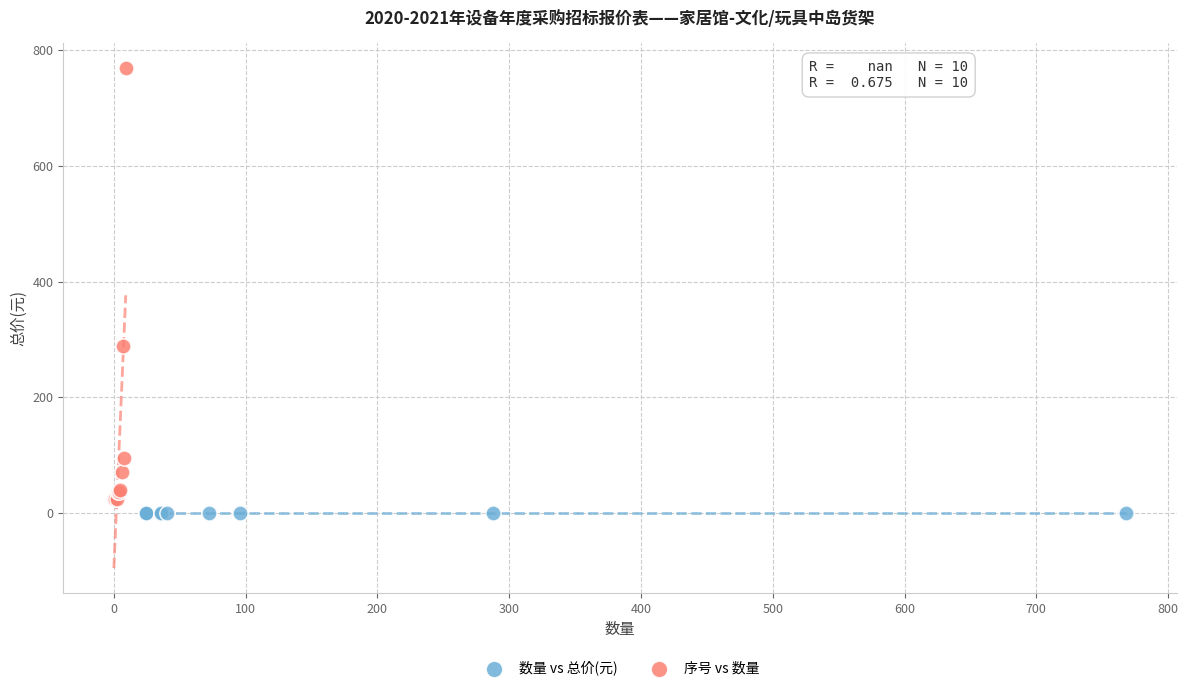

Which series contains the highest Y value?

序号 vs 数量